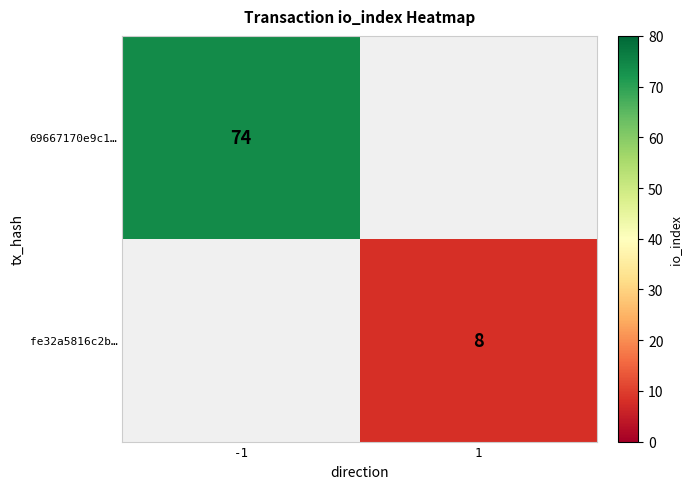

The 69667170e9c1… series shows 74 at -1. True or false?

True